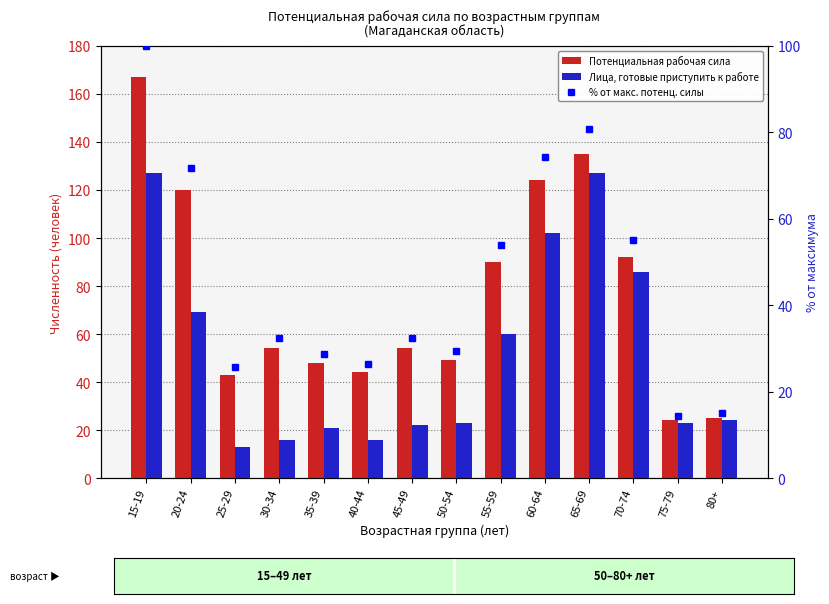

What is the sum of the Потенциальная рабочая сила values at 20-24 and 35-39?

168.0